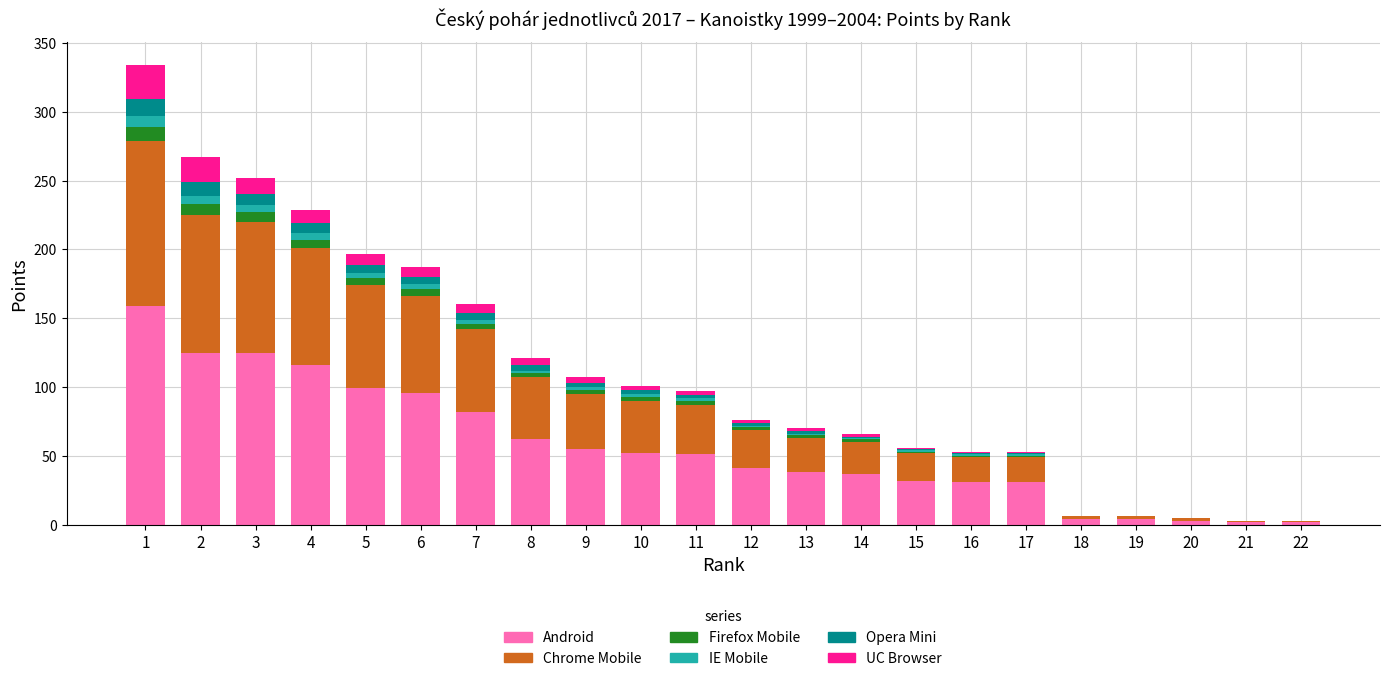

Is it true that Android equals 4 at 19?

True